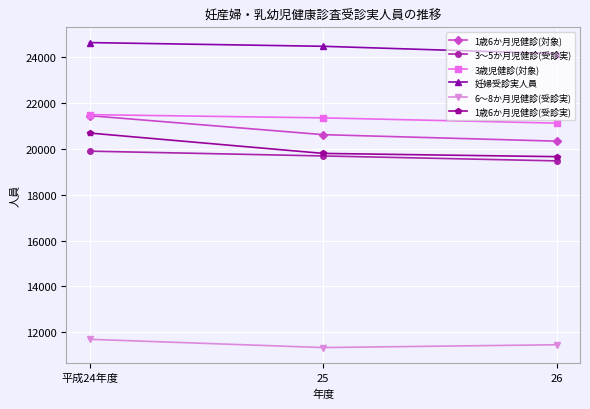

Reading right to left, list all the values displayed in this chart.

1歳6か月児健診(対象): 26=20345	25=20629	平成24年度=21459
3～5か月児健診(受診実): 26=19484	25=19699	平成24年度=19909
3歳児健診(対象): 26=21132	25=21362	平成24年度=21503
妊婦受診実人員: 26=24167	25=24488	平成24年度=24650
6～8か月児健診(受診実): 26=11454	25=11331	平成24年度=11692
1歳6か月児健診(受診実): 26=19668	25=19810	平成24年度=20700